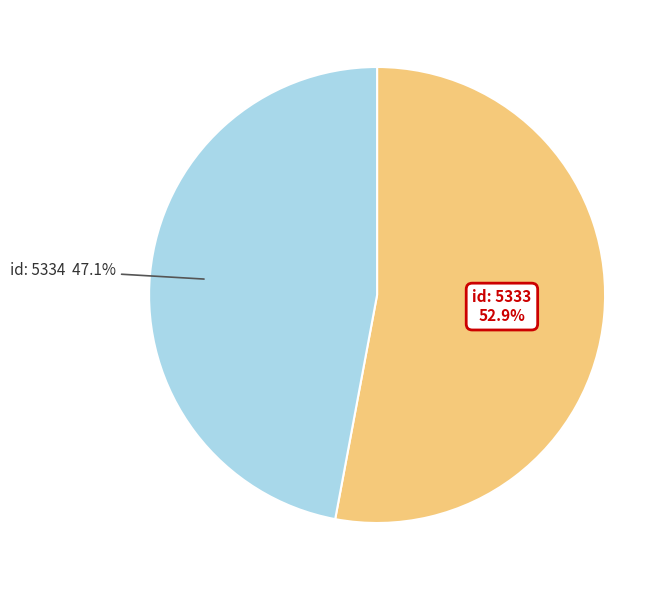

Is there a majority slice in this chart?

Yes